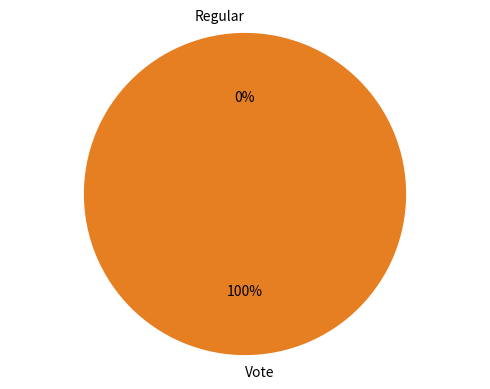

What is the smallest slice in the pie chart?

Regular